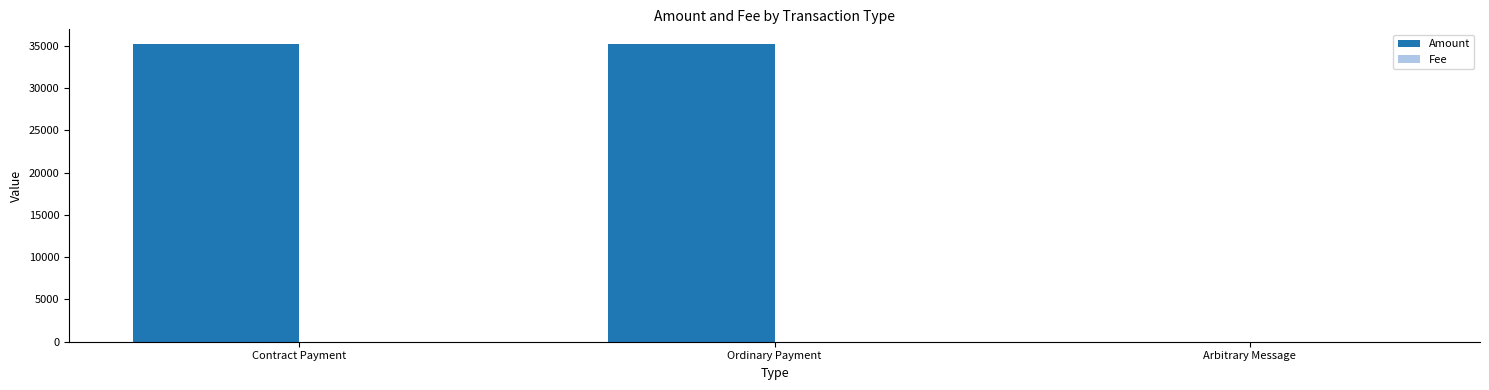

Is it true that Amount equals -13613.6 at Arbitrary Message?

False